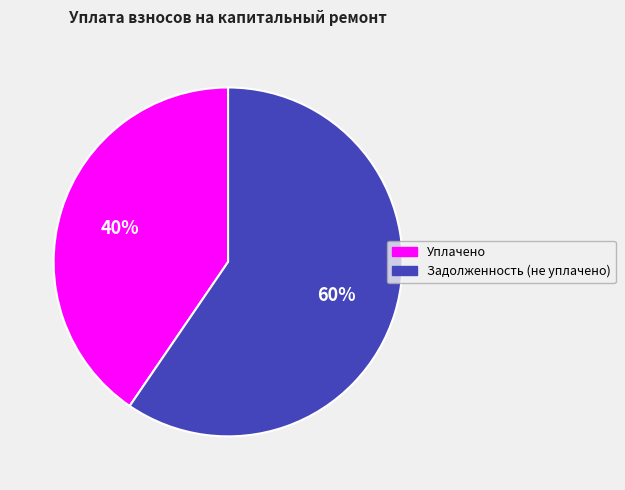

To the nearest percent, what is the average slice percentage?

50%